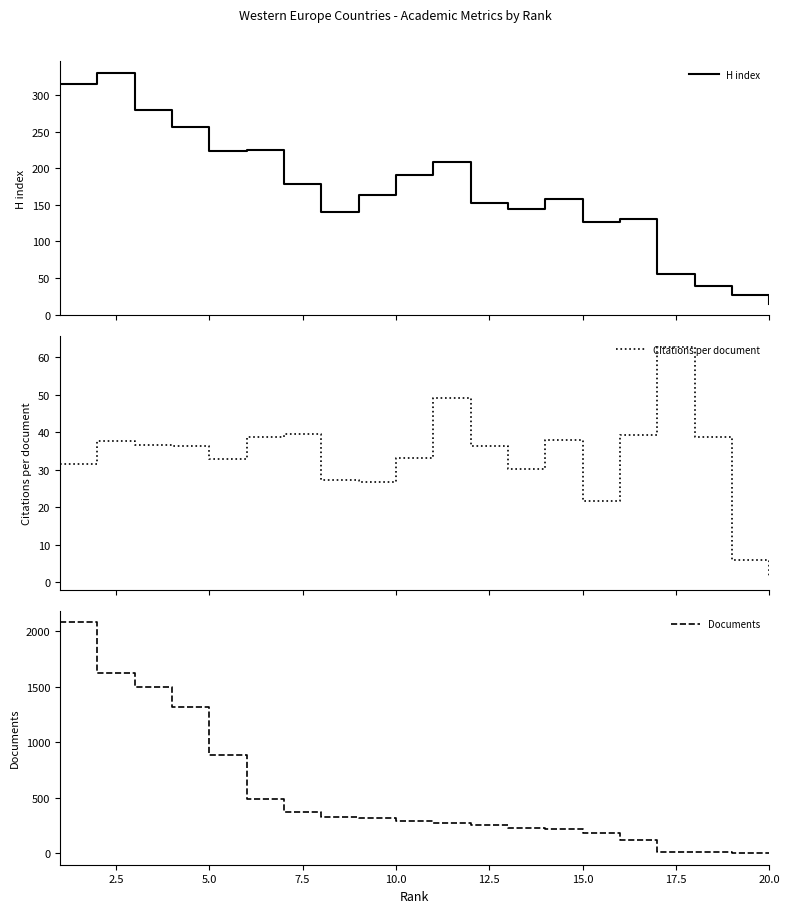

What is the value of the Documents point at the 12th from the left?

251.0